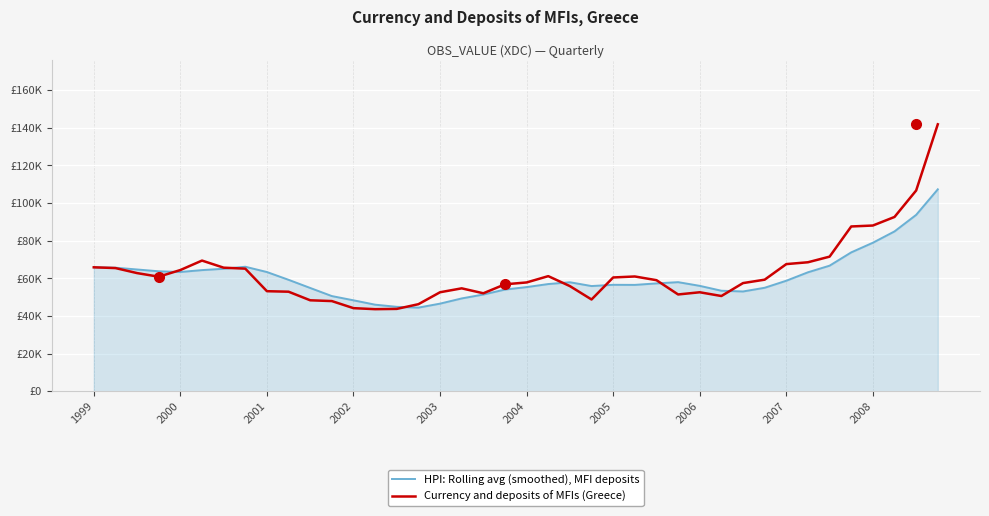

What is the difference between the maximum and second lowest values in the Currency and deposits of MFIs (Greece) series?

98105.3